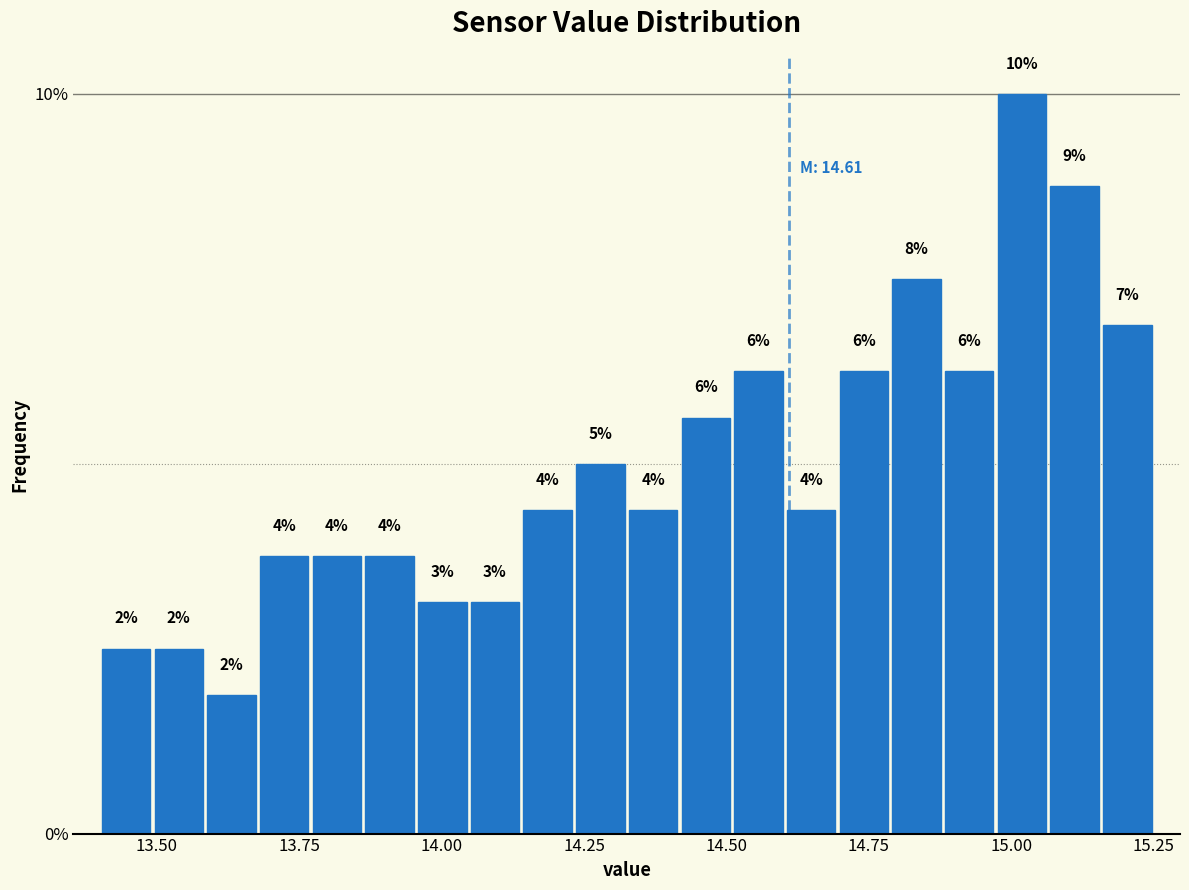

Read against the x-axis, roughly where is the centre of the tallest bar?

15.00